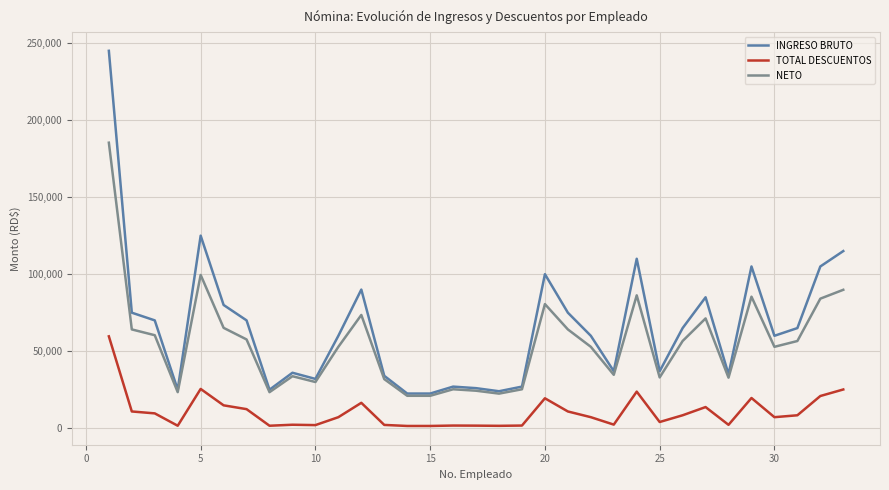

True or false: TOTAL DESCUENTOS and NETO cross at least once.

False